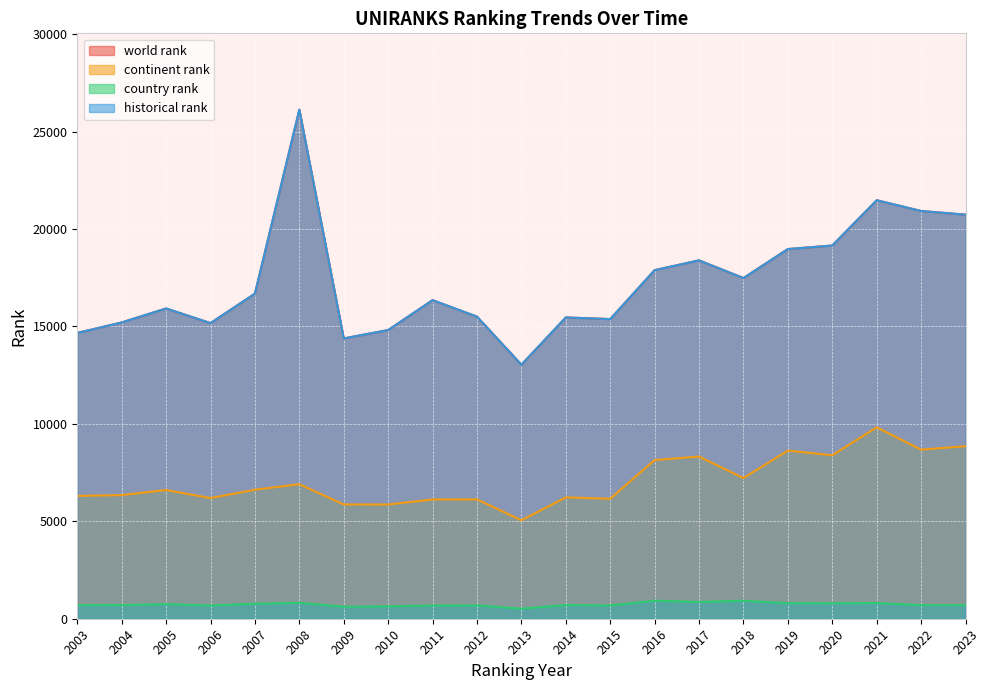

How many lines are shown in the chart?

4